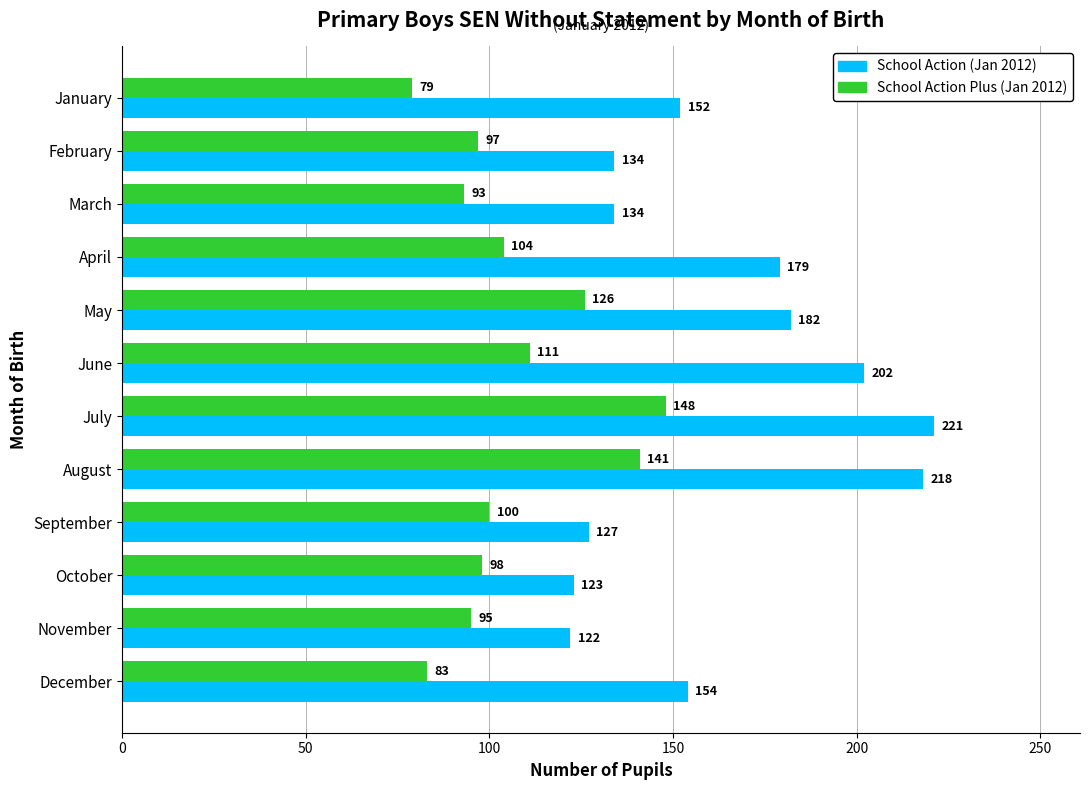

What is the average value of the School Action (Jan 2012) series?

162